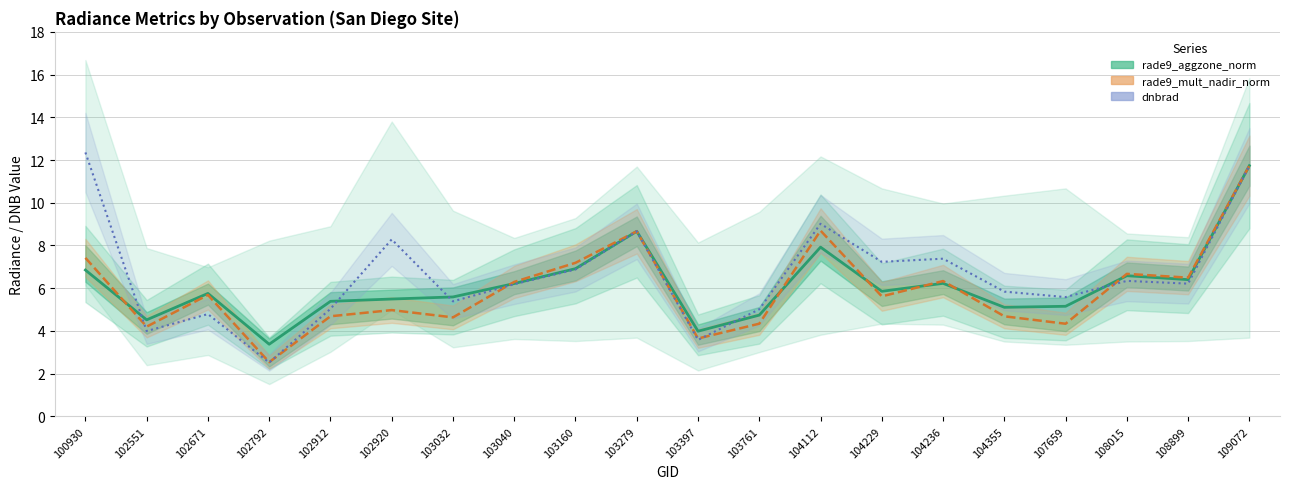

What is the average value of the dnbrad series?

6.6